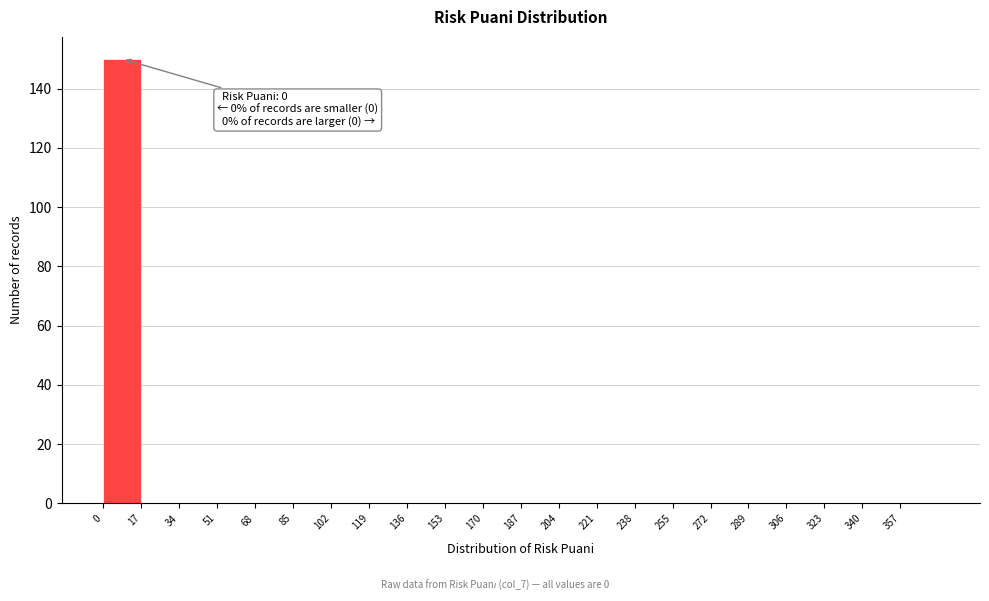

Which range on the x-axis has the tallest bar?

0 to 17